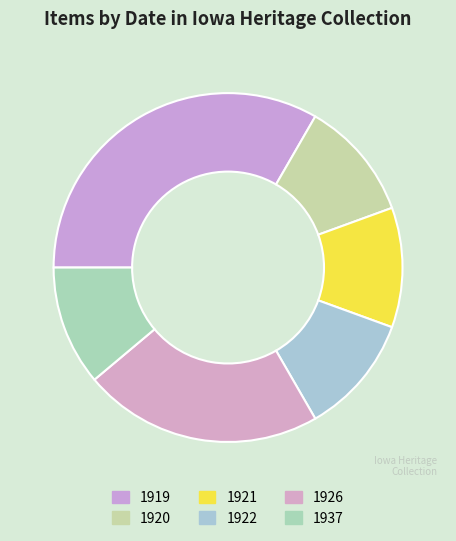

True or false: 1922 accounts for 20% of the total.

False